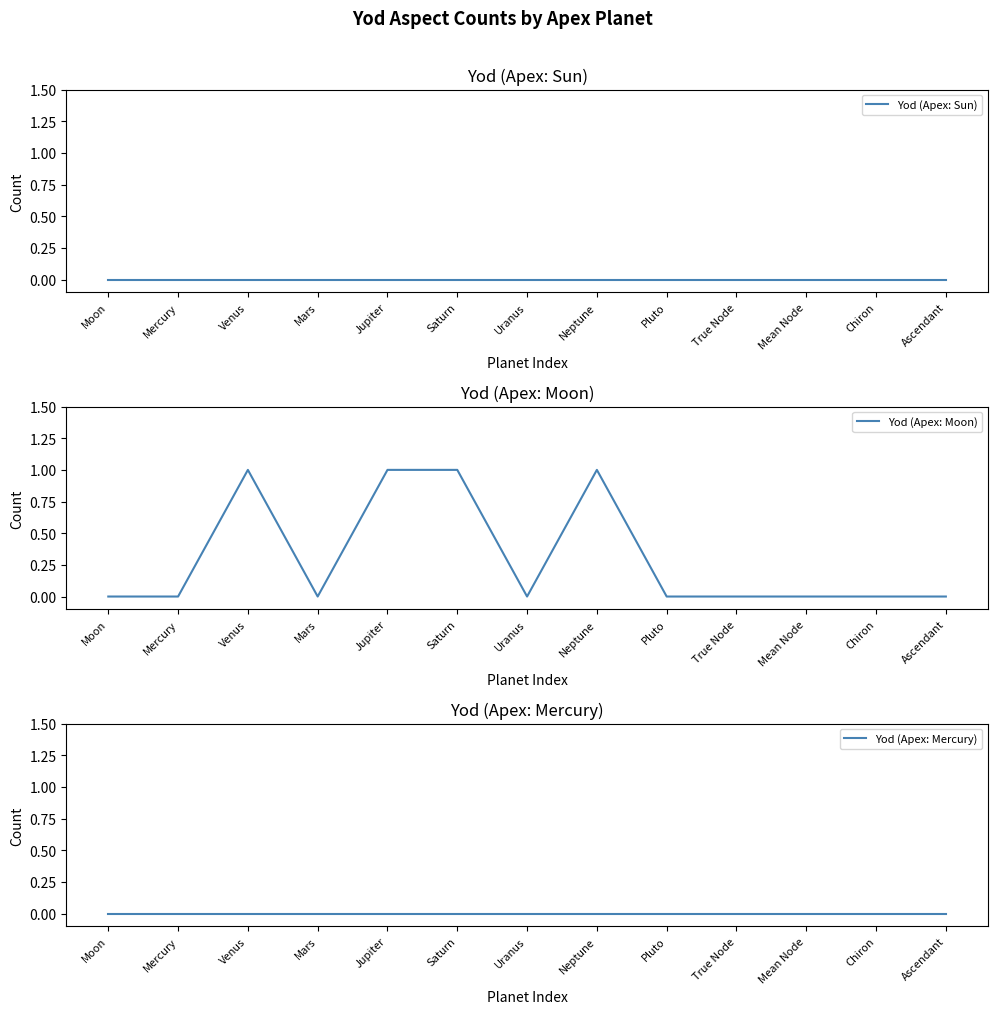

At how many categories does at least one series exceed 0?

4